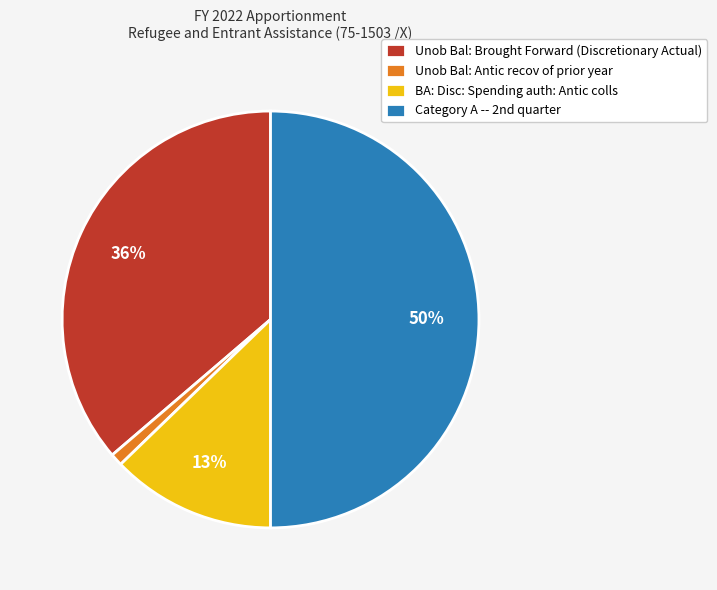

Which category has the smallest portion of the pie?

Unob Bal: Antic recov of prior year